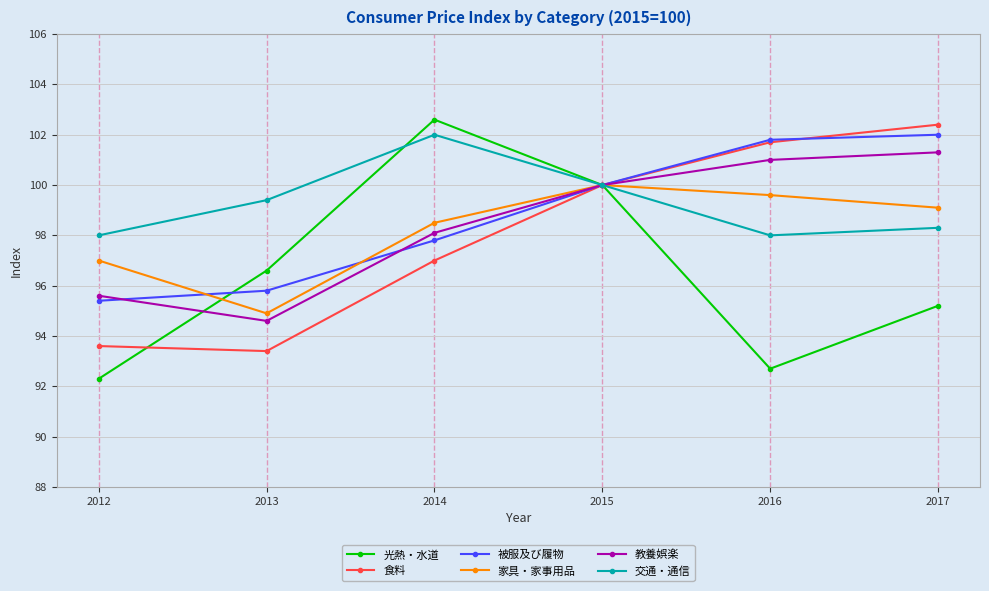

What is the greatest value displayed?

102.6